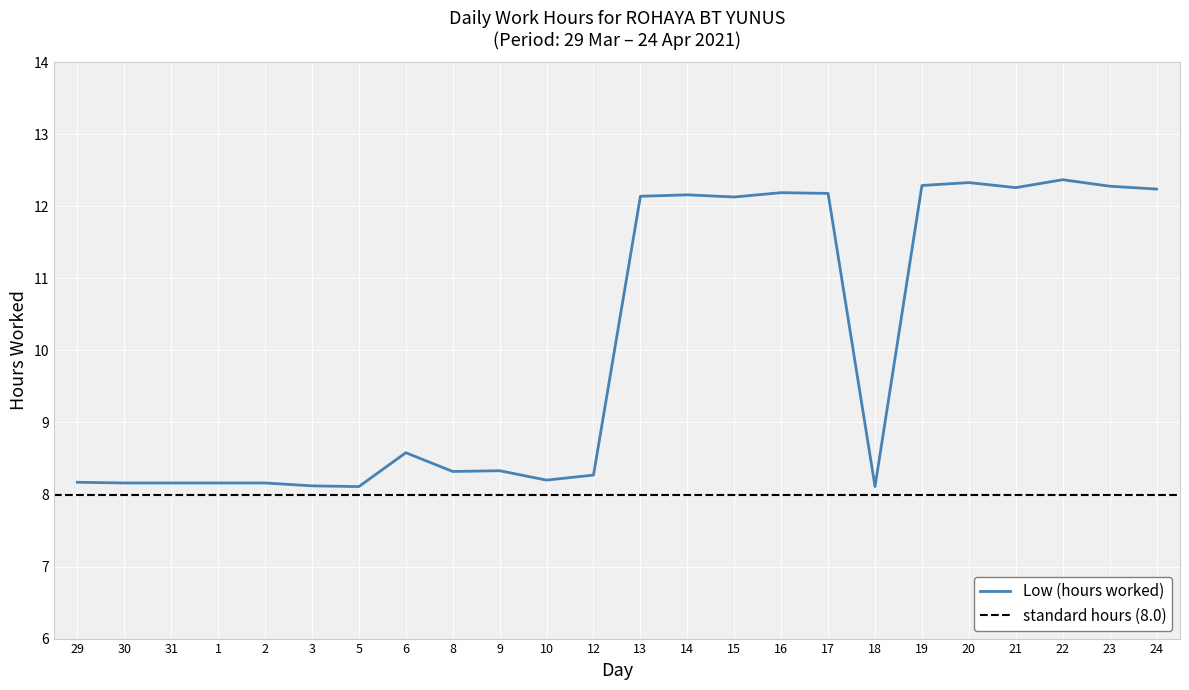

What is the ratio of the value at 9 to the value at 22?

0.7